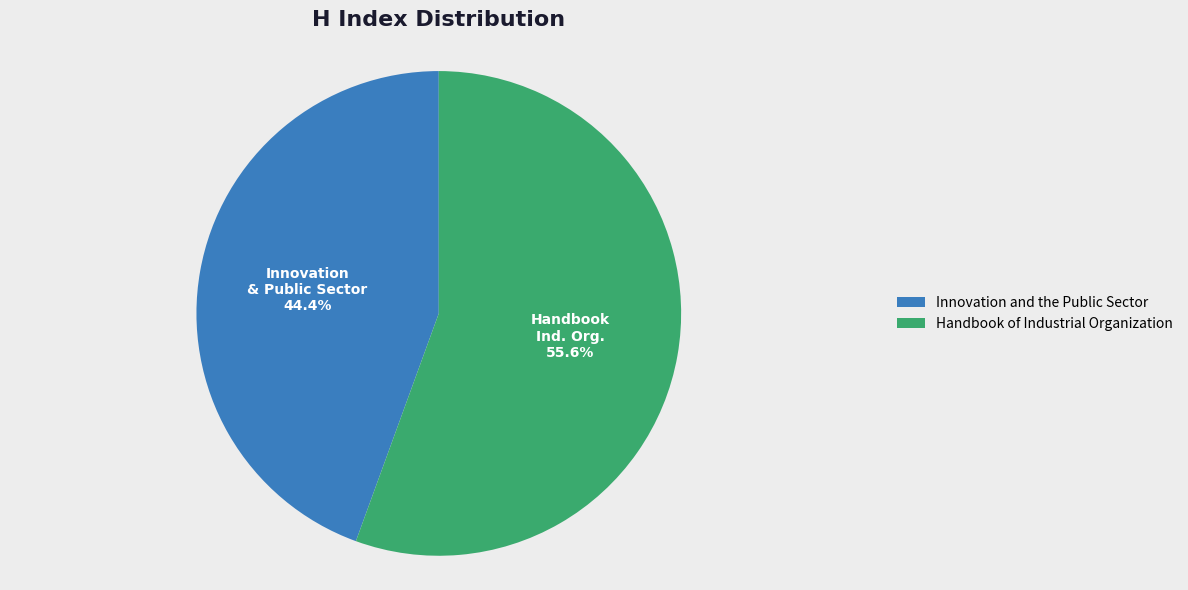

Is there a majority slice in this chart?

Yes